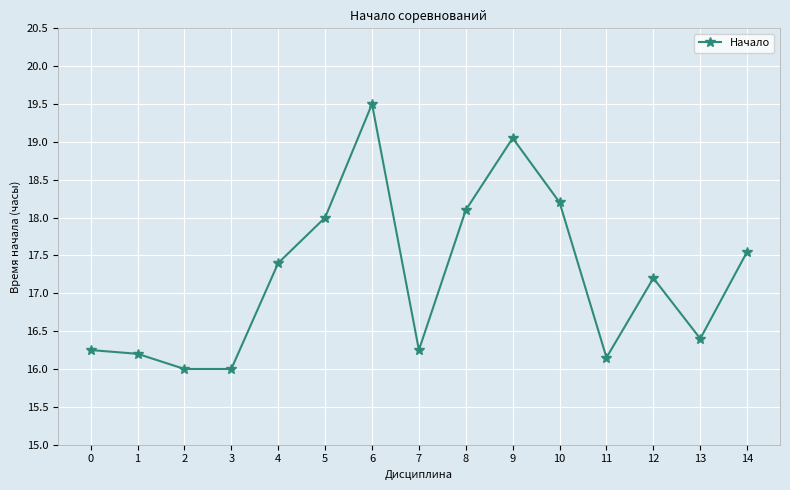

What is the average value?

17.2